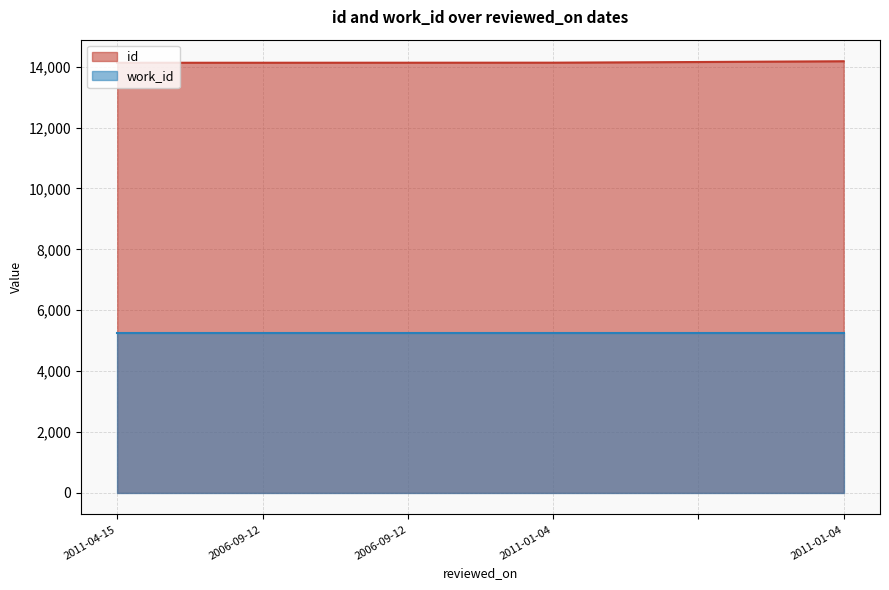

How many lines are shown in the chart?

2